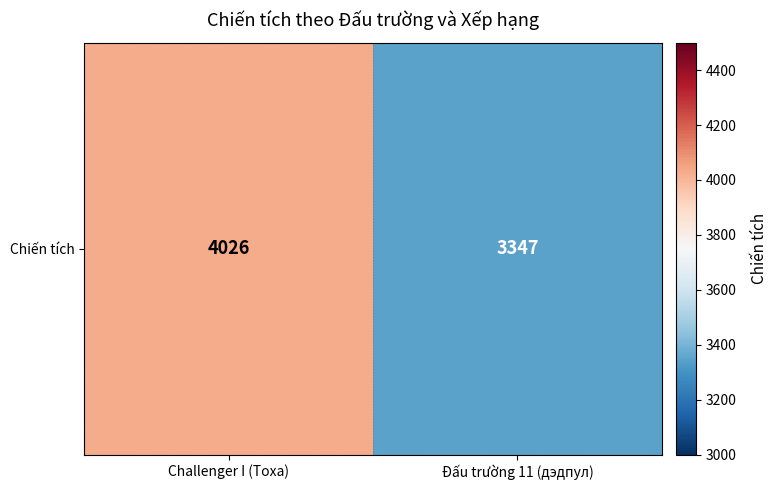

Rank the categories by value from highest to lowest.

Challenger I (Toxa), Đấu trường 11 (дэдпул)